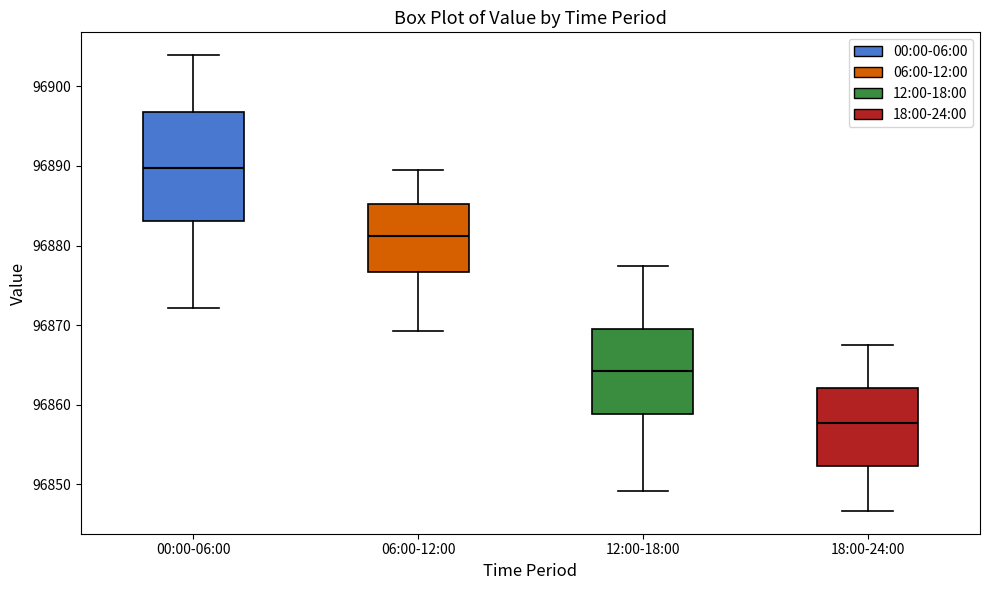

Reading left to right, read every box against the y-axis: the position of its median line, the range the box covers, and the ends of its whiskers. The values are not printed on the chart, so give them approximately, as read against the axis.

00:00-06:00: median 96890, box 96883 to 96897, whiskers 96872 to 96904
06:00-12:00: median 96881, box 96877 to 96885, whiskers 96869 to 96889
12:00-18:00: median 96864, box 96859 to 96869, whiskers 96849 to 96877
18:00-24:00: median 96858, box 96852 to 96862, whiskers 96847 to 96867